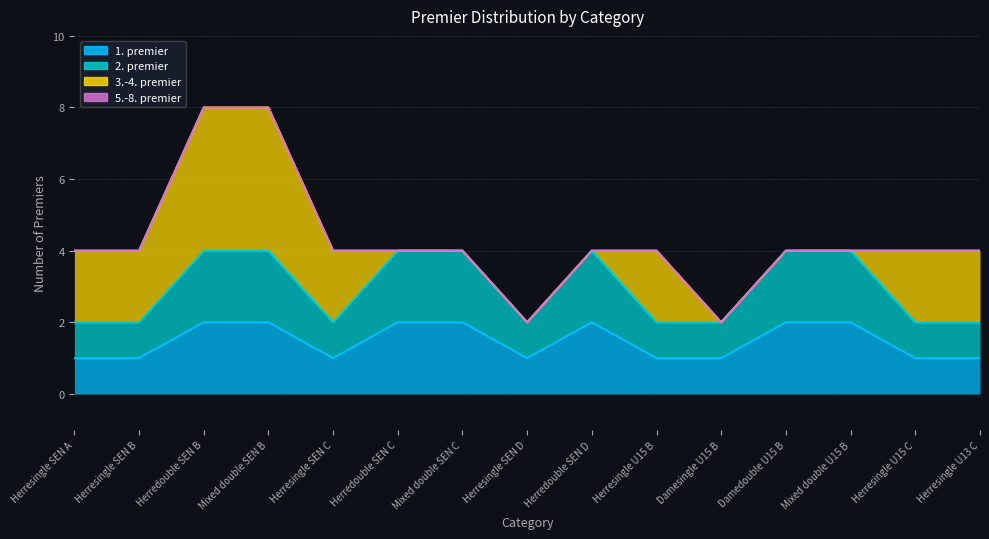

True or false: 3.-4. premier and 5.-8. premier cross at least once.

False